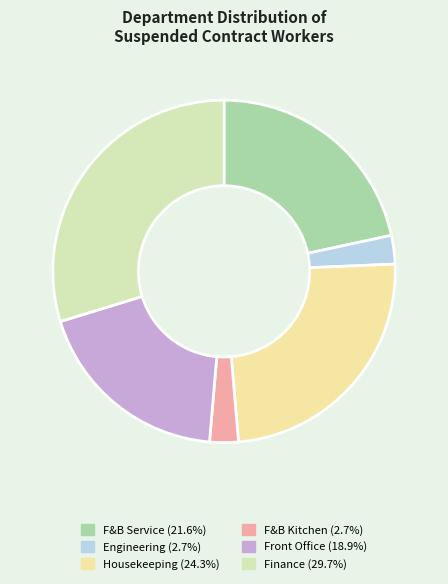

Which slice is the largest?

Finance